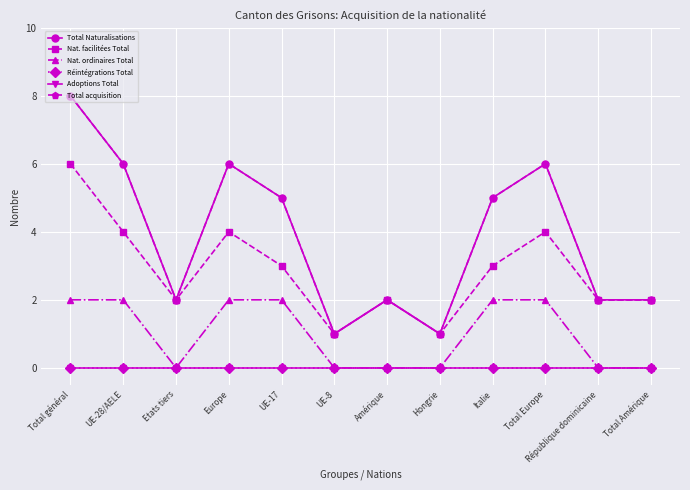

Reading left to right, list all the values displayed in this chart.

Total Naturalisations: Total général=8	UE-28/AELE=6	Etats tiers=2	Europe=6	UE-17=5	UE-8=1	Amérique=2	Hongrie=1	Italie=5	Total Europe=6	République dominicaine=2	Total Amérique=2
Nat. facilitées Total: Total général=6	UE-28/AELE=4	Etats tiers=2	Europe=4	UE-17=3	UE-8=1	Amérique=2	Hongrie=1	Italie=3	Total Europe=4	République dominicaine=2	Total Amérique=2
Nat. ordinaires Total: Total général=2	UE-28/AELE=2	Etats tiers=0	Europe=2	UE-17=2	UE-8=0	Amérique=0	Hongrie=0	Italie=2	Total Europe=2	République dominicaine=0	Total Amérique=0
Réintégrations Total: Total général=0	UE-28/AELE=0	Etats tiers=0	Europe=0	UE-17=0	UE-8=0	Amérique=0	Hongrie=0	Italie=0	Total Europe=0	République dominicaine=0	Total Amérique=0
Adoptions Total: Total général=0	UE-28/AELE=0	Etats tiers=0	Europe=0	UE-17=0	UE-8=0	Amérique=0	Hongrie=0	Italie=0	Total Europe=0	République dominicaine=0	Total Amérique=0
Total acquisition: Total général=8	UE-28/AELE=6	Etats tiers=2	Europe=6	UE-17=5	UE-8=1	Amérique=2	Hongrie=1	Italie=5	Total Europe=6	République dominicaine=2	Total Amérique=2